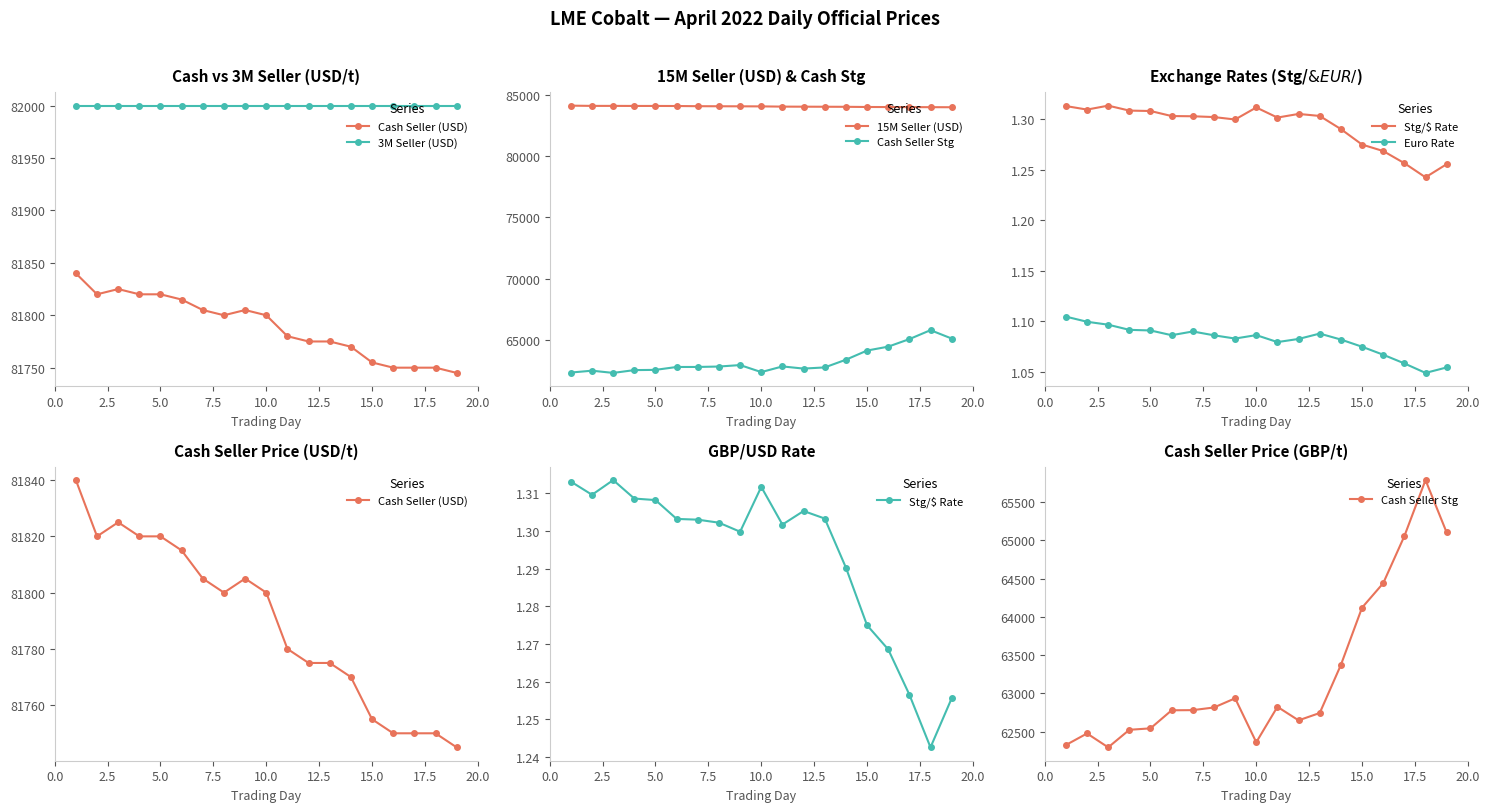

At how many categories does at least one series exceed 45879?

19